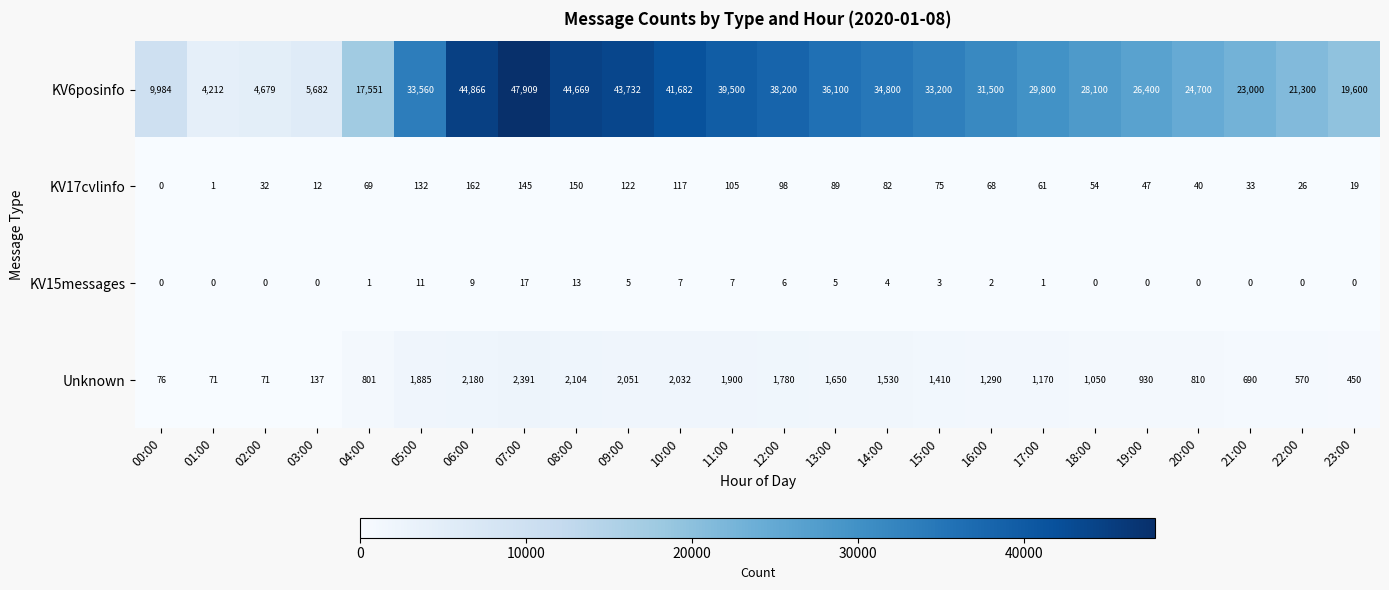

At which label does KV17cvlinfo reach its peak?

06:00